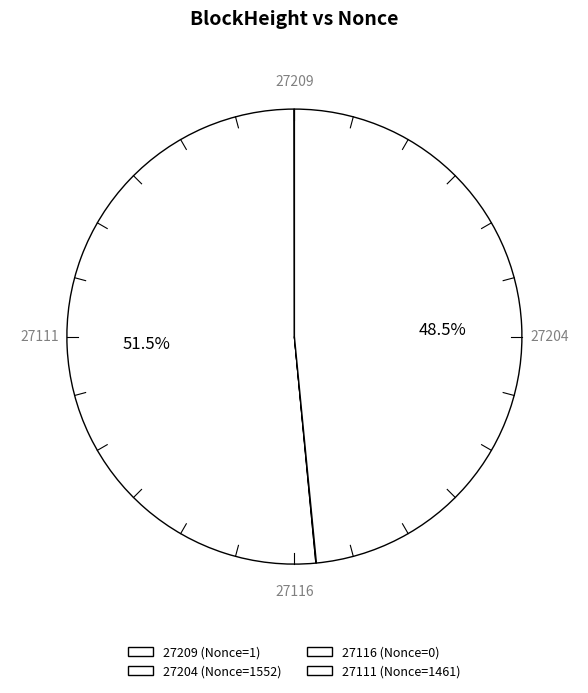

To the nearest percent, what is the difference between the largest and smallest slice percentages?

51%